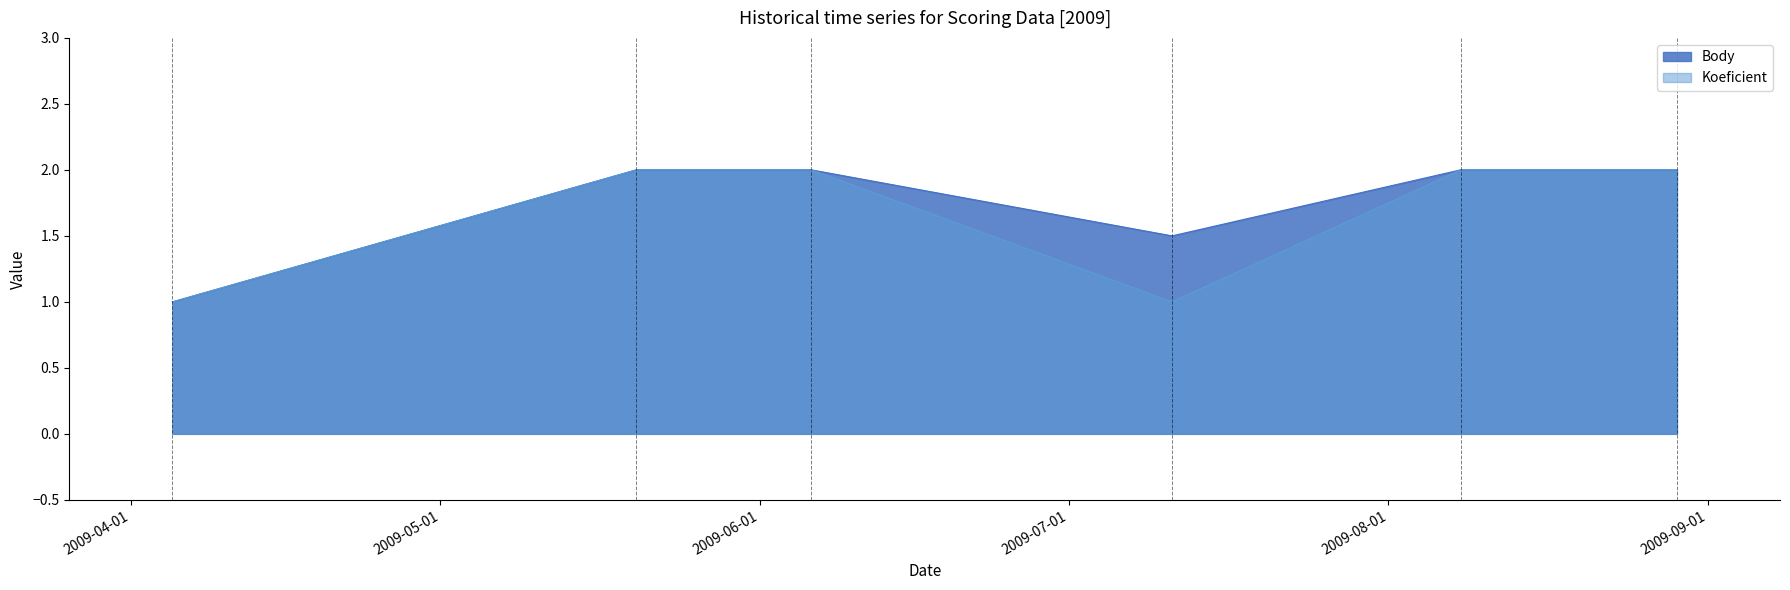

Which series has the largest total across all categories?

Body